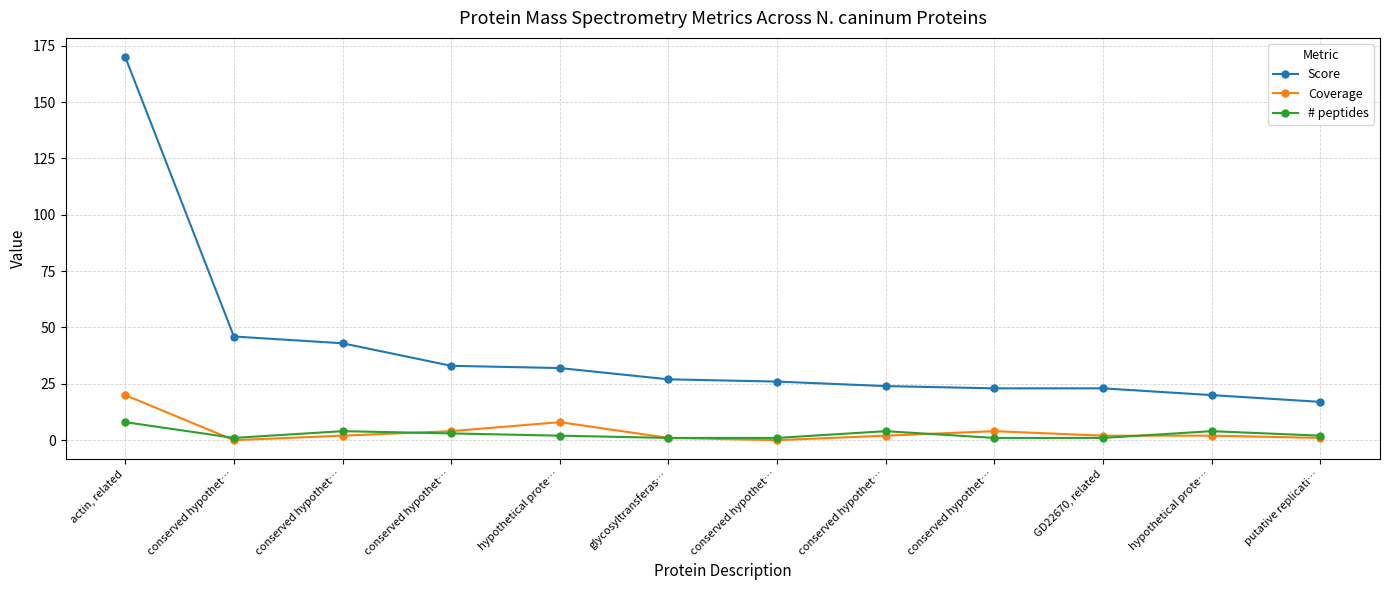

Reading right to left, extract all data points from this chart.

Score: putative replicati…=17	hypothetical prote…=20	GD22670, related=23	conserved hypothet…=23	conserved hypothet…=24	conserved hypothet…=26	glycosyltransferas…=27	hypothetical prote…=32	conserved hypothet…=33	conserved hypothet…=43	conserved hypothet…=46	actin, related=170
Coverage: putative replicati…=1	hypothetical prote…=2	GD22670, related=2	conserved hypothet…=4	conserved hypothet…=2	conserved hypothet…=0	glycosyltransferas…=1	hypothetical prote…=8	conserved hypothet…=4	conserved hypothet…=2	conserved hypothet…=0	actin, related=20
# peptides: putative replicati…=2	hypothetical prote…=4	GD22670, related=1	conserved hypothet…=1	conserved hypothet…=4	conserved hypothet…=1	glycosyltransferas…=1	hypothetical prote…=2	conserved hypothet…=3	conserved hypothet…=4	conserved hypothet…=1	actin, related=8